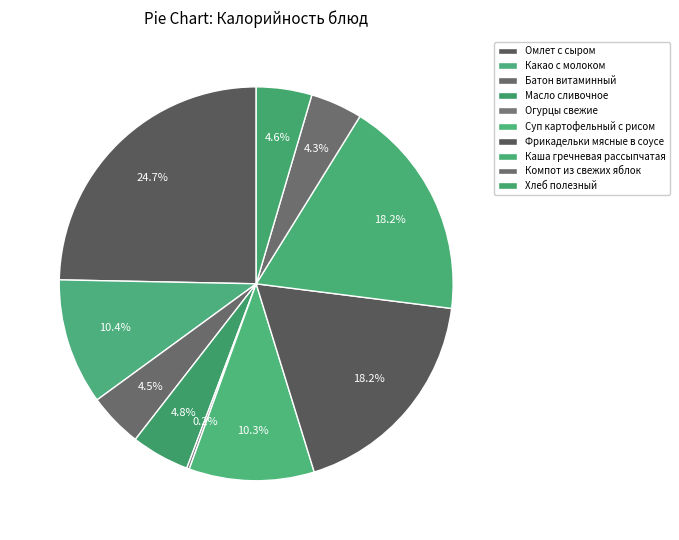

How many segments does this pie chart have?

10